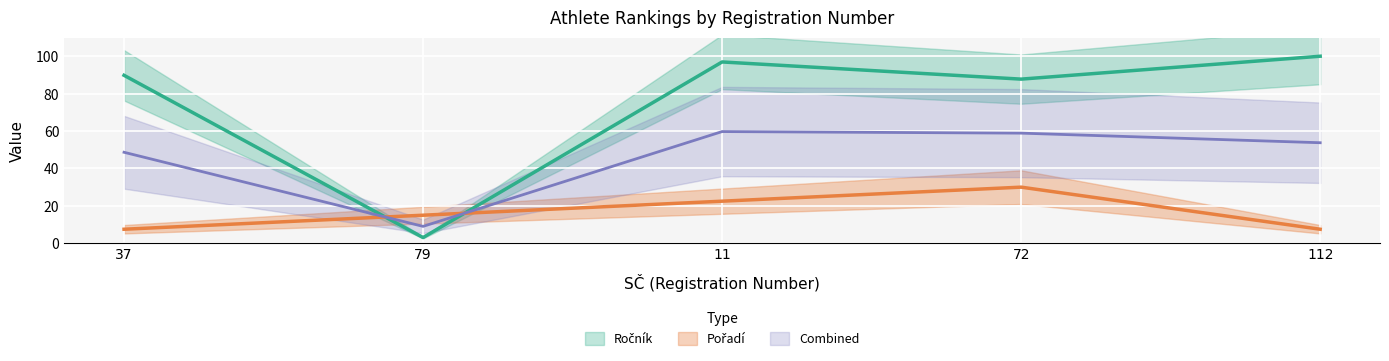

Which series has the largest total across all categories?

Ročník